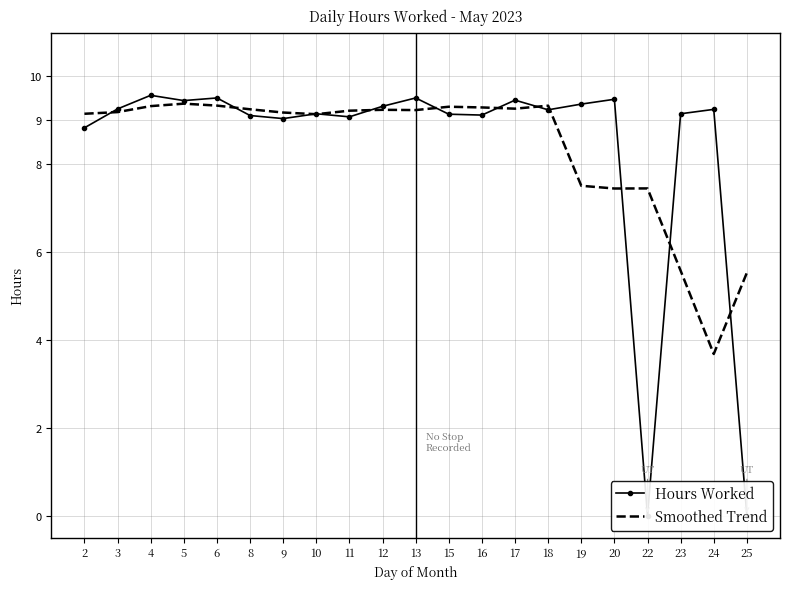

At how many categories does at least one series exceed 0?

21